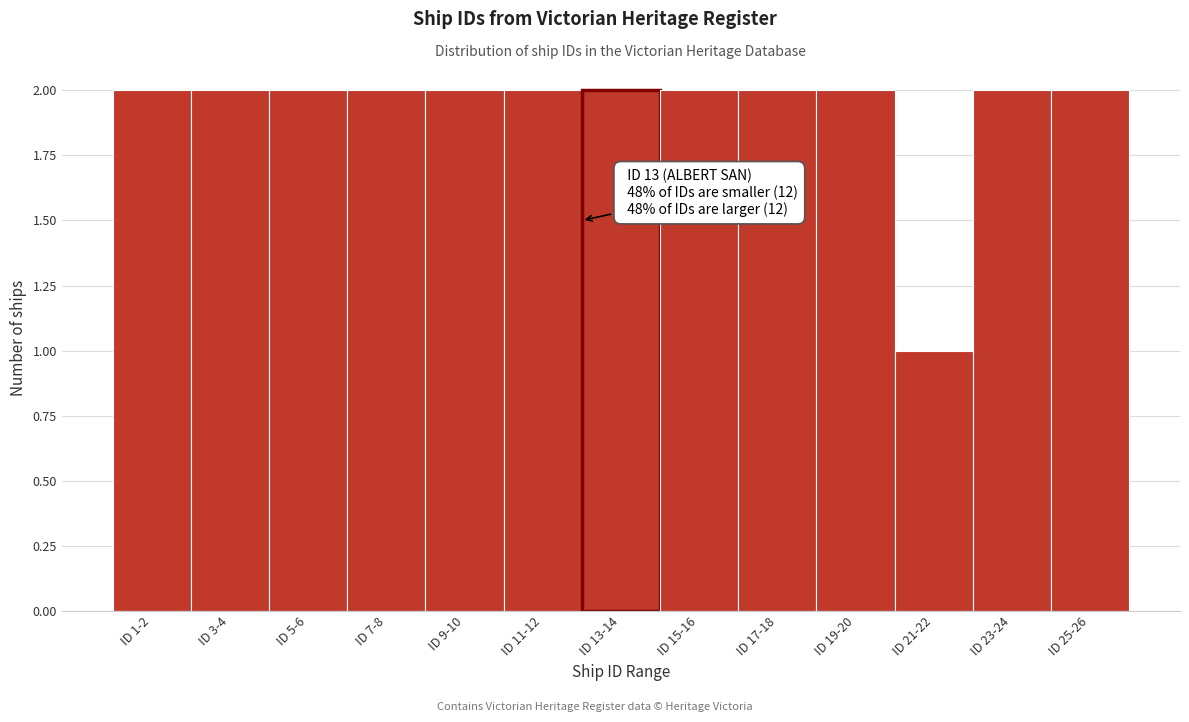

Reading right to left, transcribe all the data shown in this chart.

2	2	1	2	2	2	2	2	2	2	2	2	2